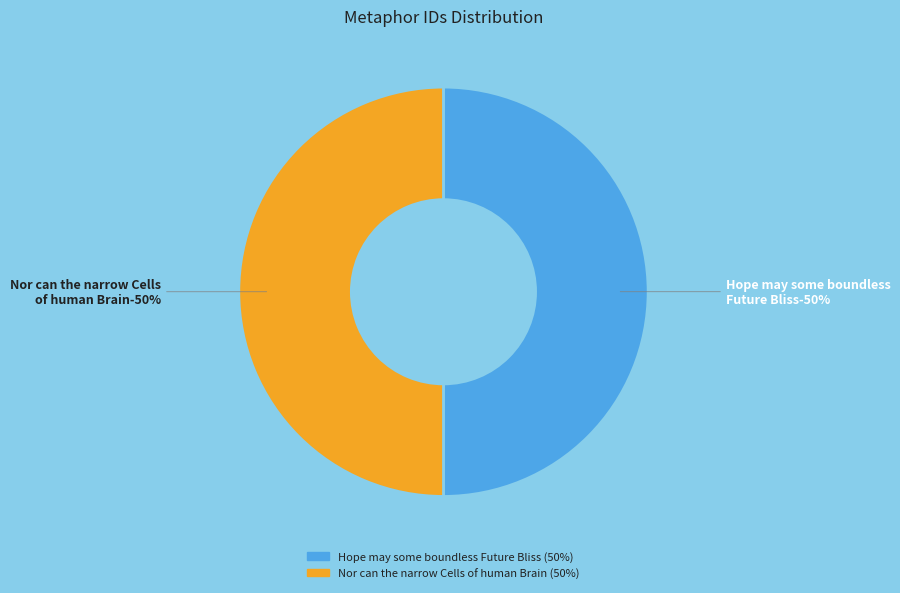

What percentage is the Nor can the narrow Cells of human Brain slice, to the nearest percent?

50%